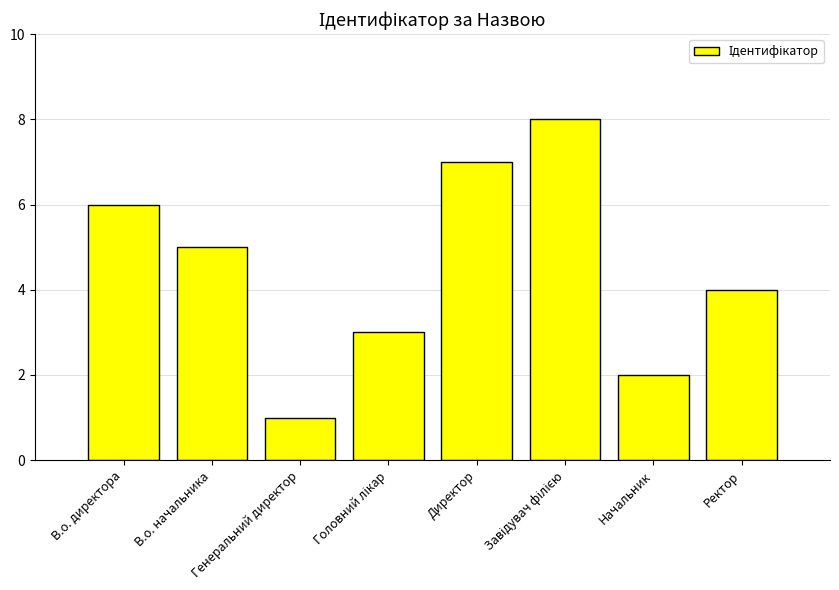

Where does the data first go above 5?

В.о. директора